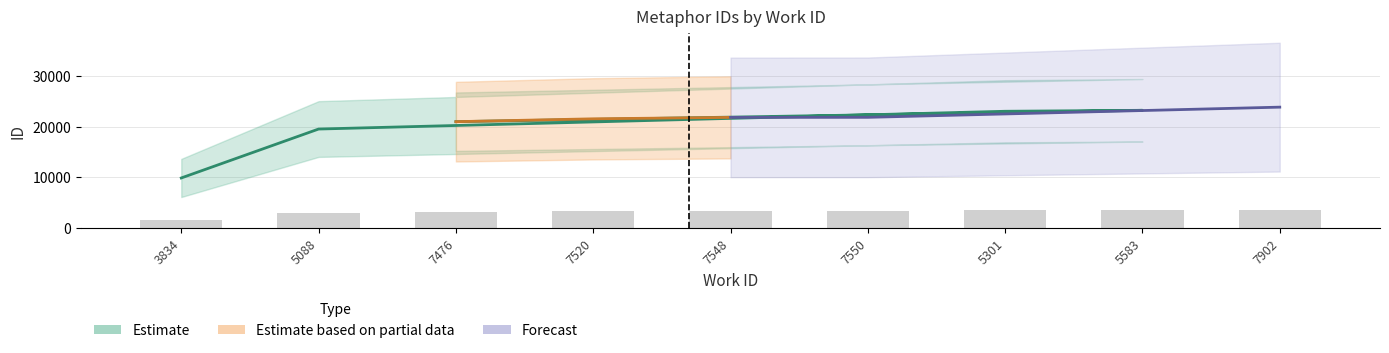

What is the sum of all values?

185932